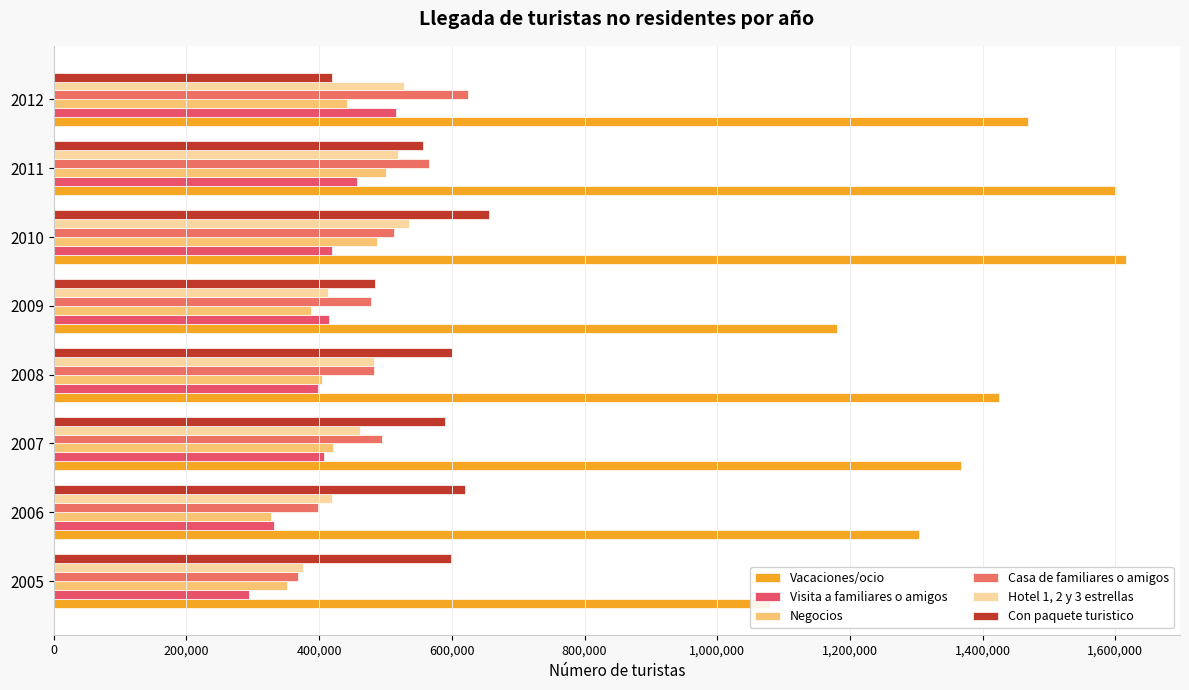

What is the difference between the maximum and minimum values in the Casa de familiares o amigos series?

254815